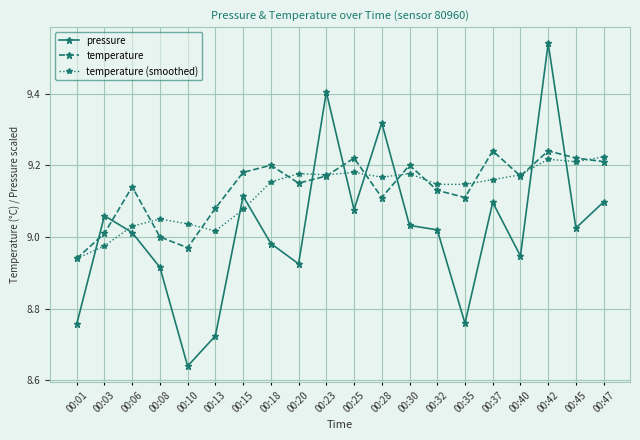

How many data points in pressure are less than 9?

8